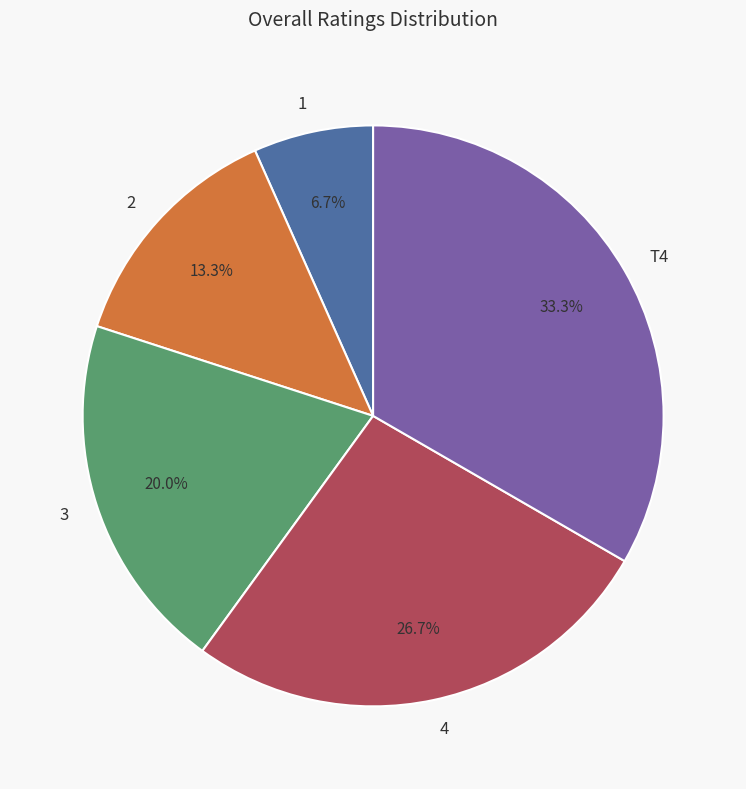

Combined, do 2 and T4 account for over 50%?

No